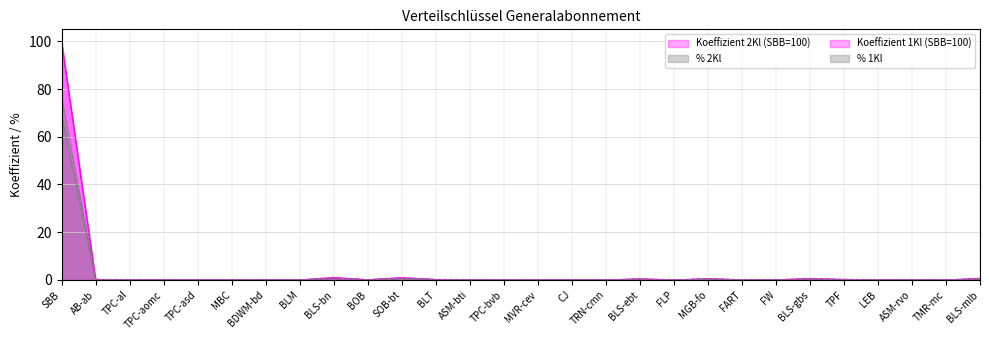

How many lines are shown in the chart?

4